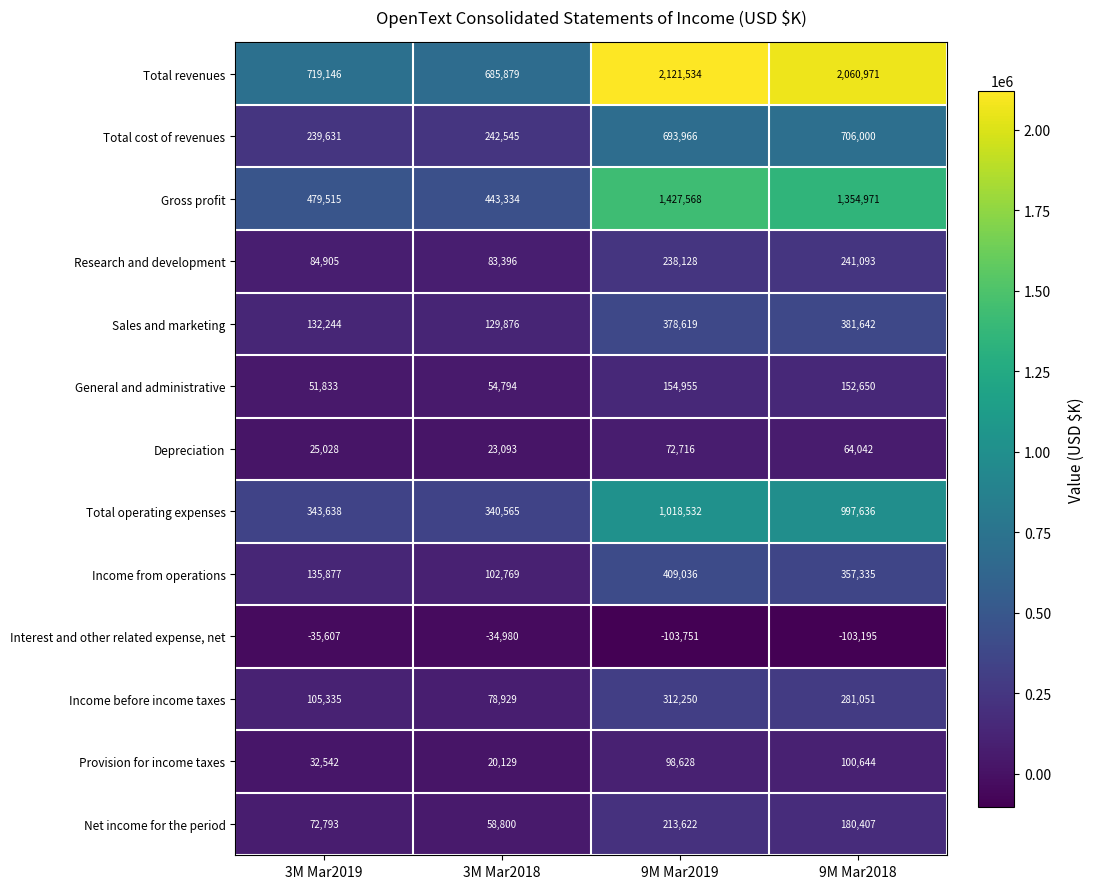

Where is Total operating expenses nearest to the value 679548?

9M Mar2018